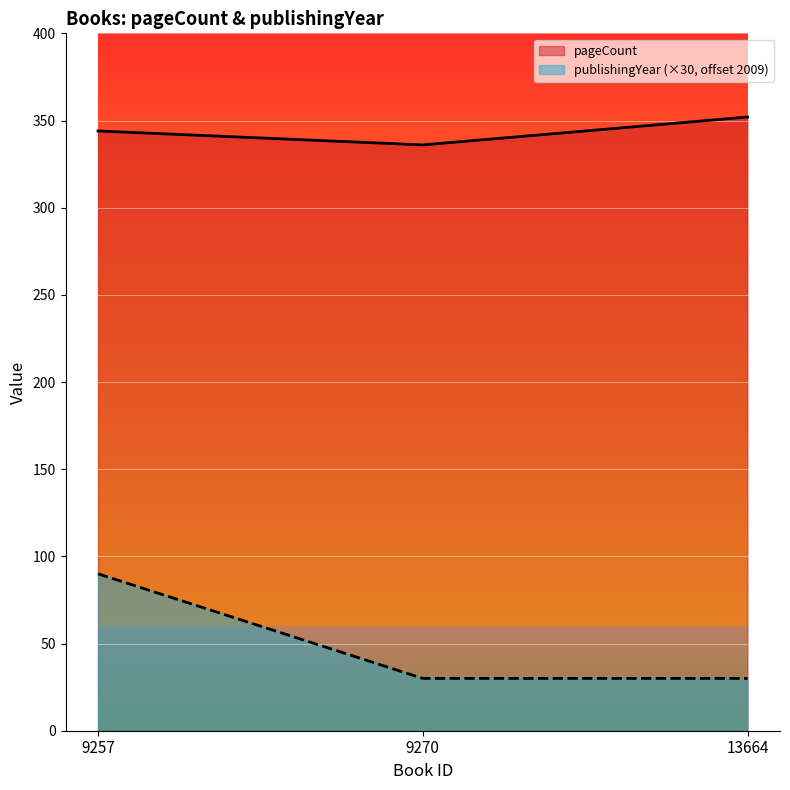

What is the value of the publishingYear point at the 2nd from the left?

30